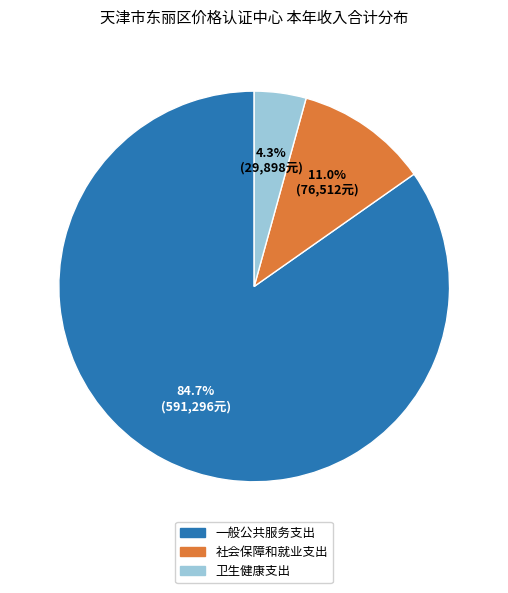

Does 一般公共服务支出 represent more than half of the total?

Yes